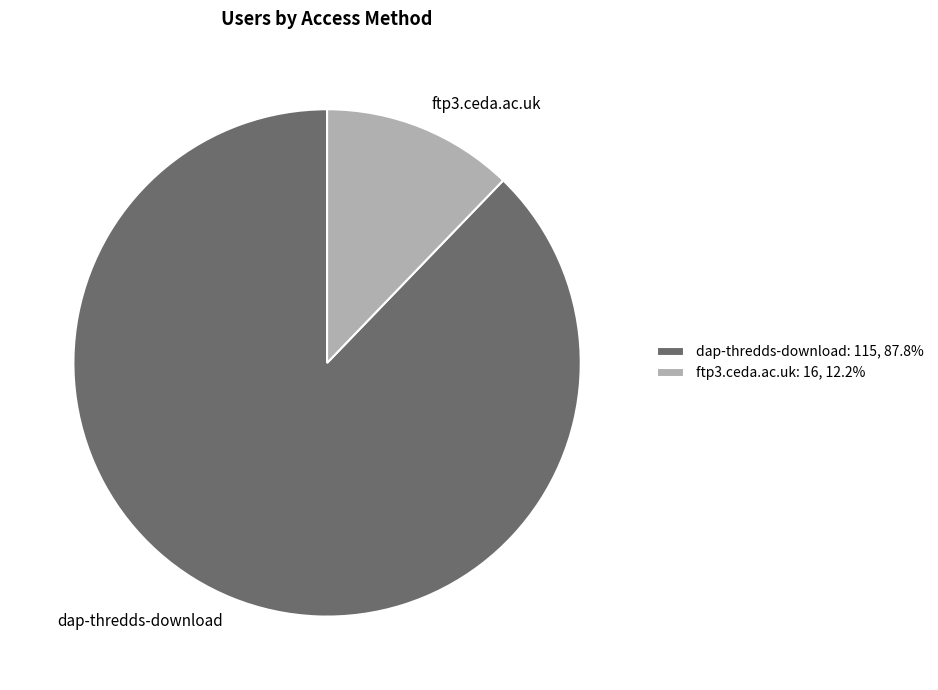

Combined, do dap-thredds-download and ftp3.ceda.ac.uk account for over 50%?

Yes